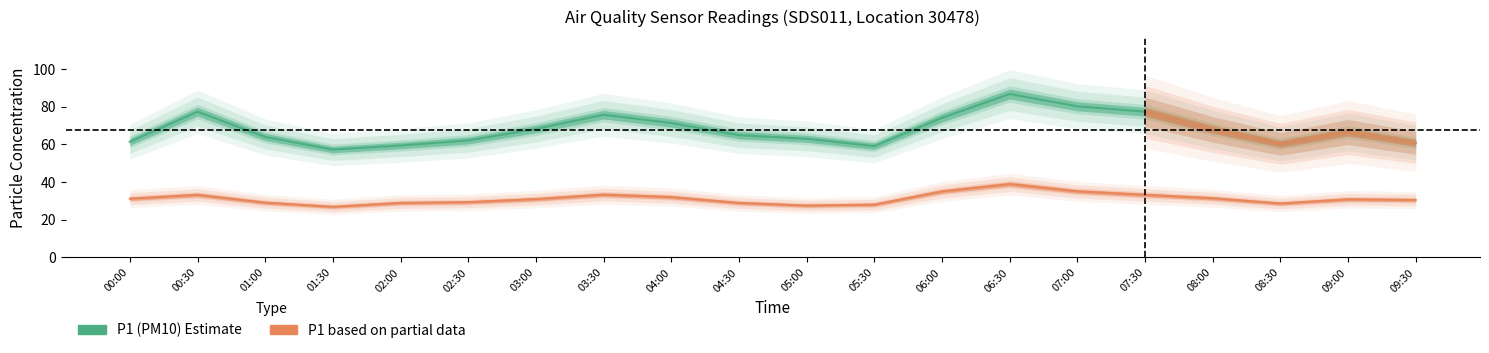

How many lines are shown in the chart?

2